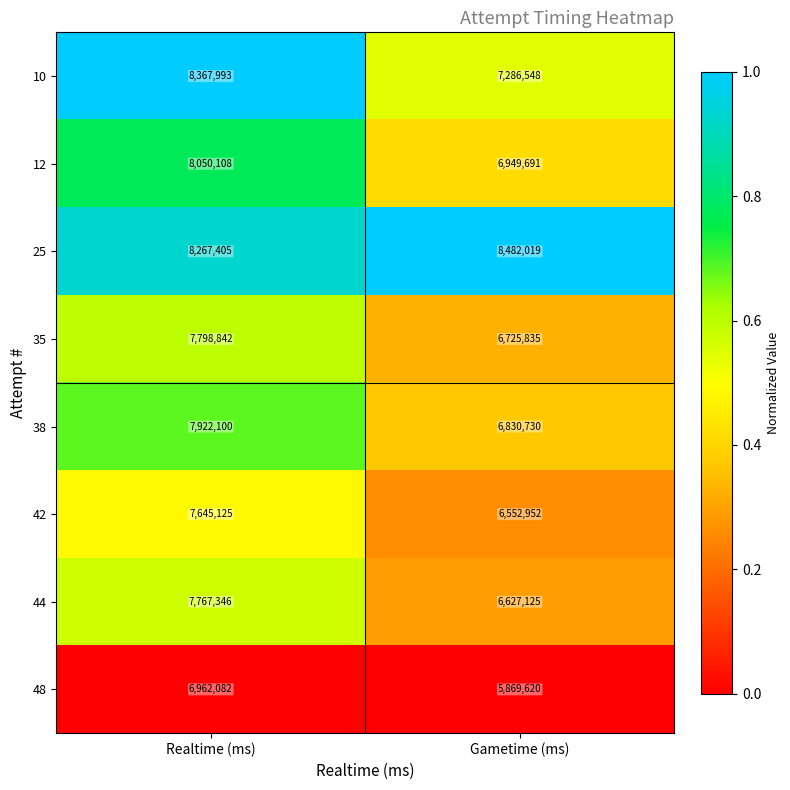

What is the minimum value shown in the chart?

5869620